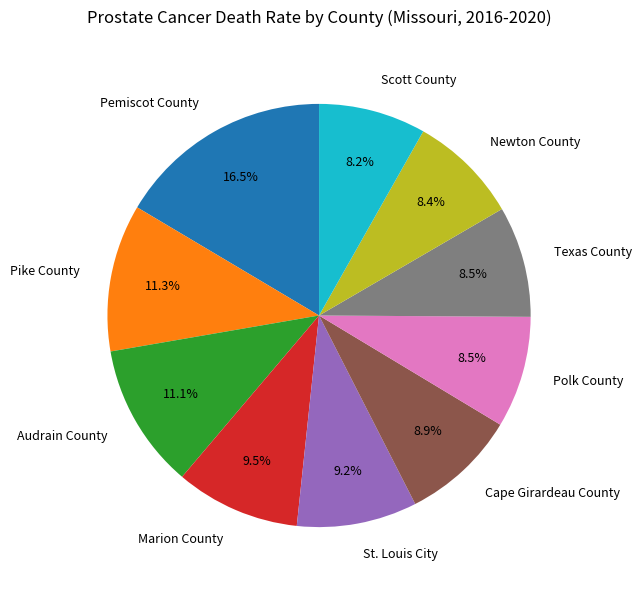

How many segments does this pie chart have?

10